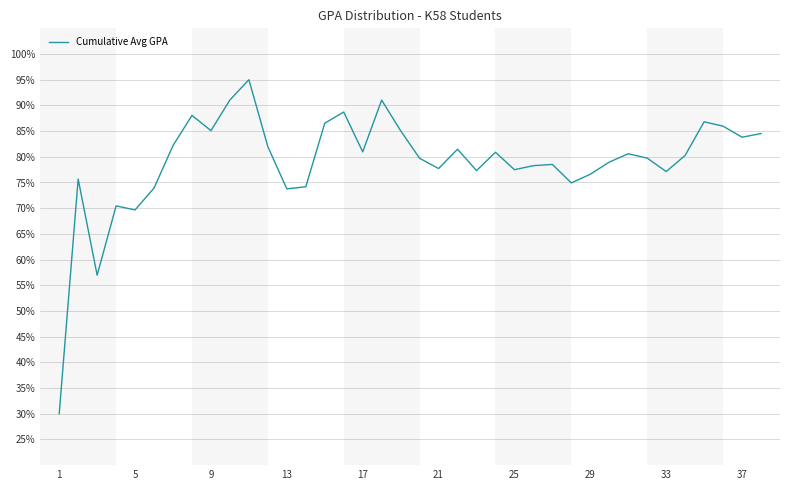

What is the maximum value shown in the chart?

95.0